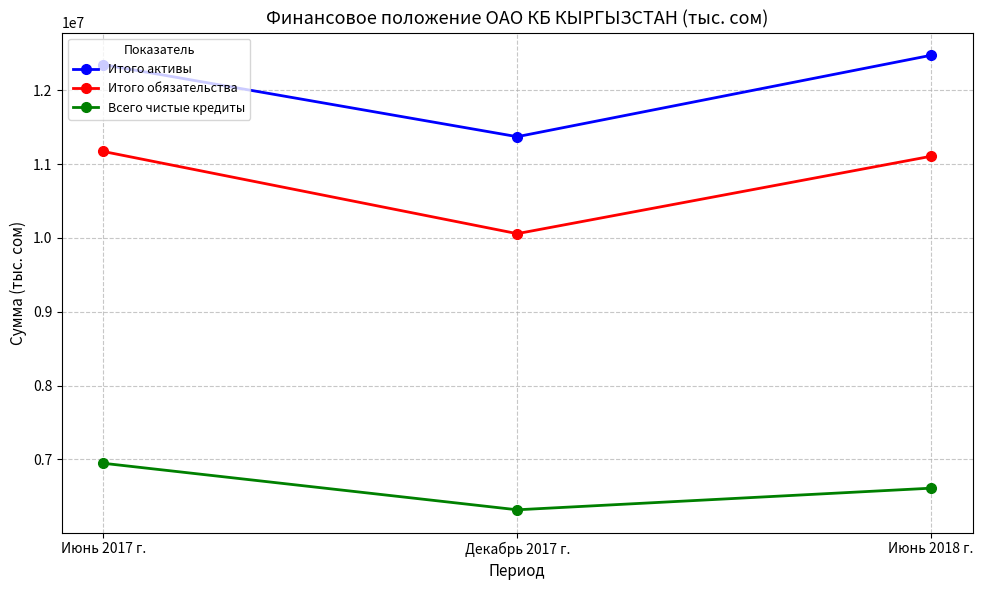

How many values in the Итого активы series are below 12345811?

1